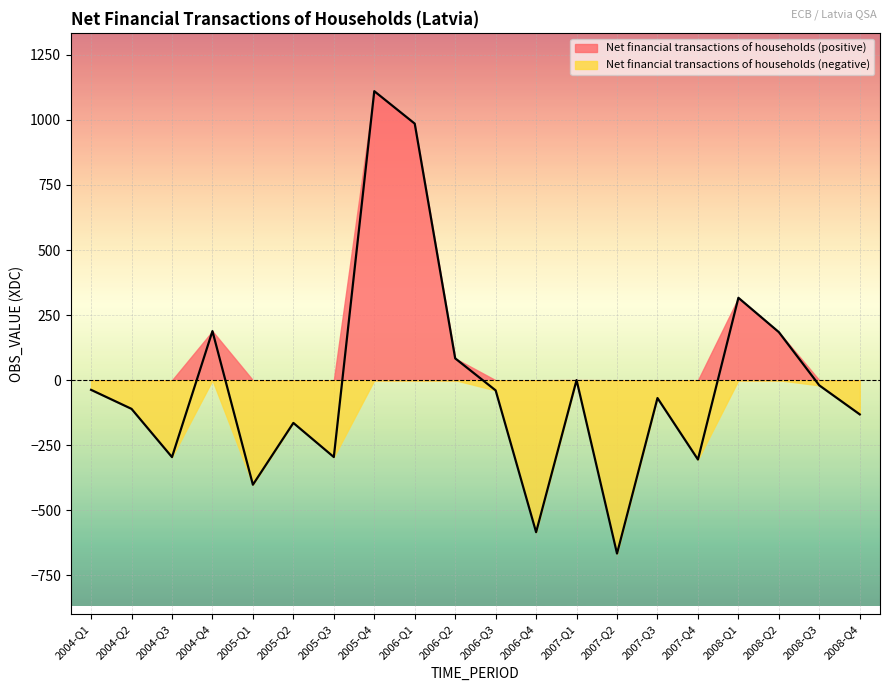

How many data points are above -39?

9